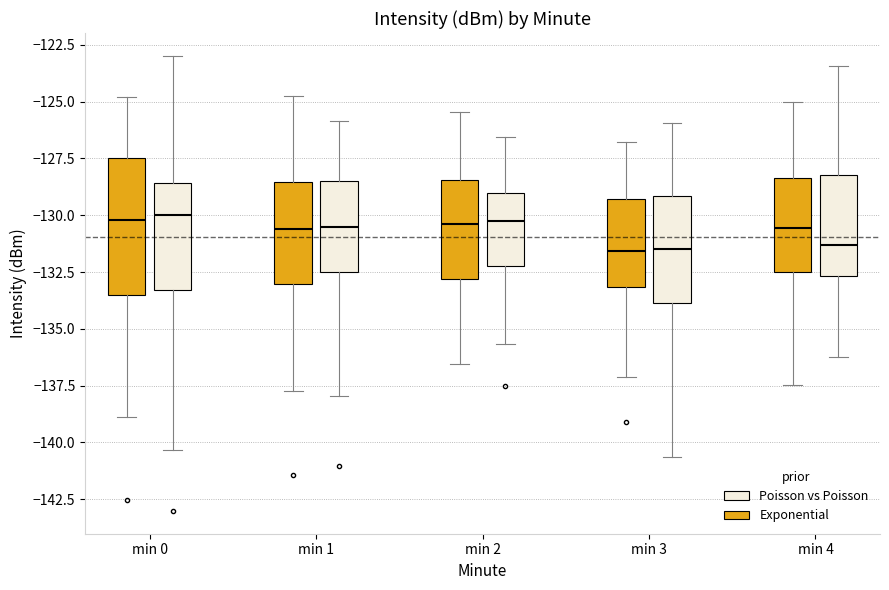

Reading left to right, read every box against the y-axis: the position of its median line, the range the box covers, and the ends of its whiskers. The values are not printed on the chart, so give them approximately, as read against the axis.

min 0 (Exponential): median -130.0, box -133.5 to -127.5, whiskers -139.0 to -125.0
min 0 (Poisson vs Poisson): median -130.0, box -133.5 to -128.5, whiskers -140.5 to -123.0
min 1 (Exponential): median -130.5, box -133.0 to -128.5, whiskers -137.5 to -125.0
min 1 (Poisson vs Poisson): median -130.5, box -132.5 to -128.5, whiskers -138.0 to -126.0
min 2 (Exponential): median -130.5, box -133.0 to -128.5, whiskers -136.5 to -125.5
min 2 (Poisson vs Poisson): median -130.5, box -132.0 to -129.0, whiskers -135.5 to -126.5
min 3 (Exponential): median -131.5, box -133.0 to -129.5, whiskers -137.0 to -127.0
min 3 (Poisson vs Poisson): median -131.5, box -134.0 to -129.0, whiskers -140.5 to -126.0
min 4 (Exponential): median -130.5, box -132.5 to -128.5, whiskers -137.5 to -125.0
min 4 (Poisson vs Poisson): median -131.5, box -132.5 to -128.0, whiskers -136.5 to -123.5